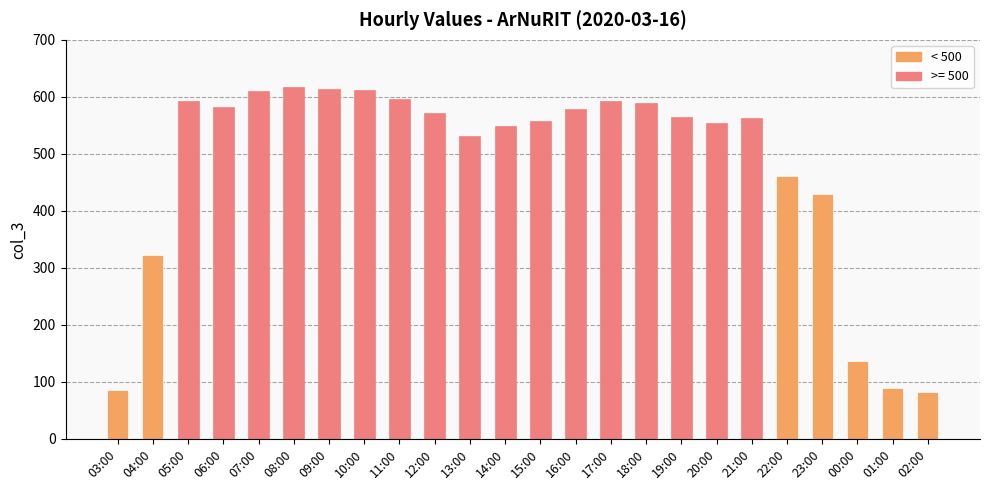

What is the sum of all values?

11483